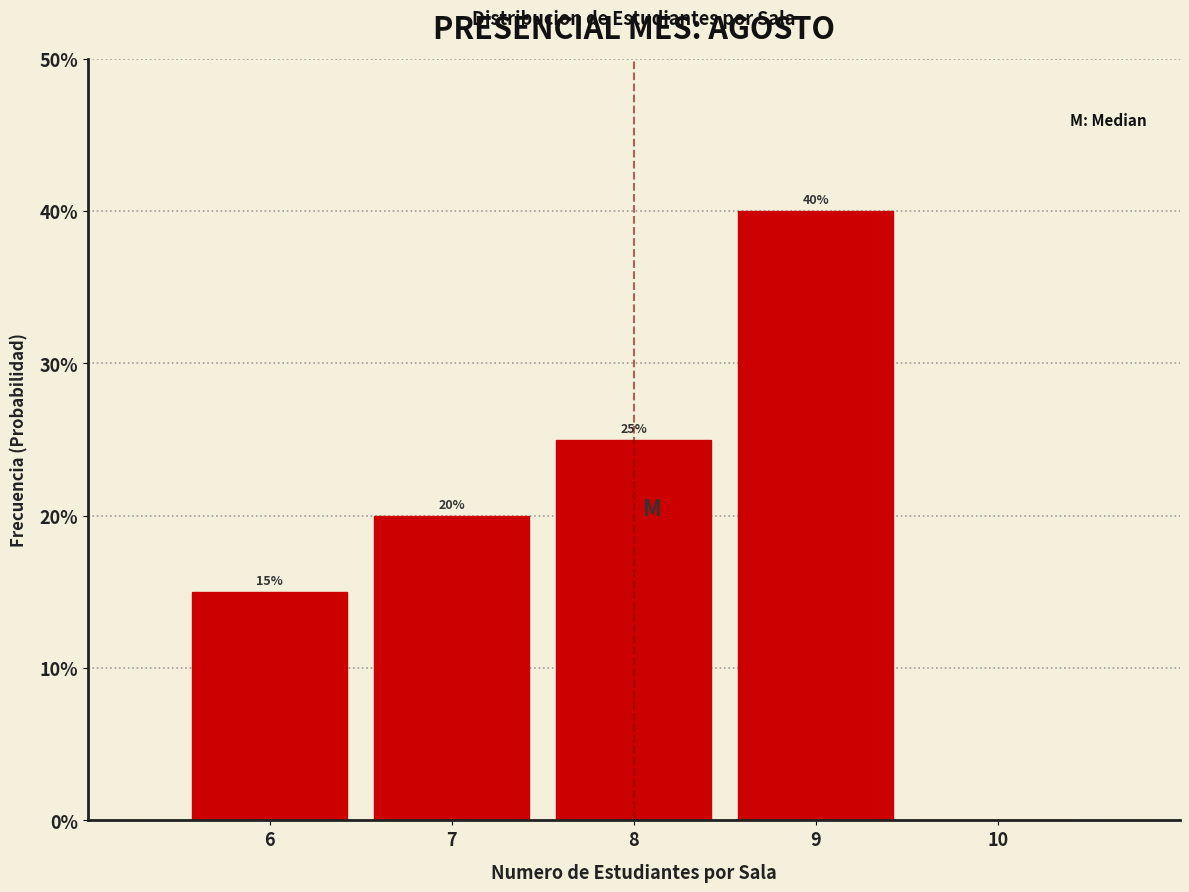

Over which range of the x-axis is the bar tallest?

8.5 to 9.5